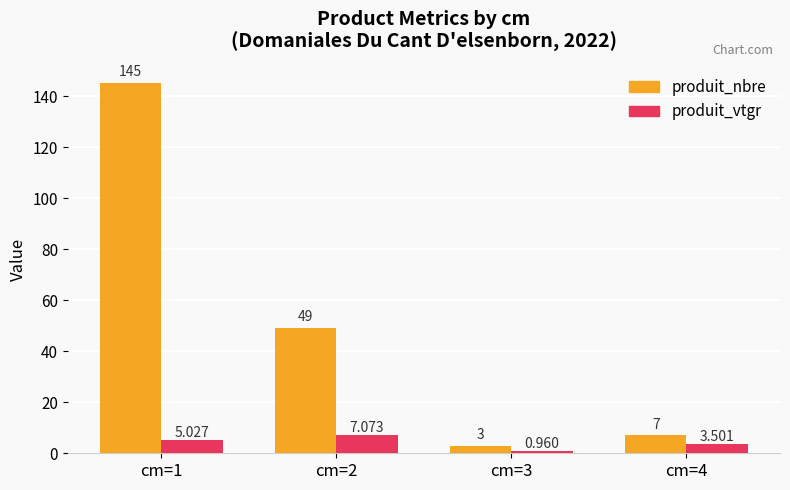

List the series in order of their peak value, highest first.

produit_nbre, produit_vtgr